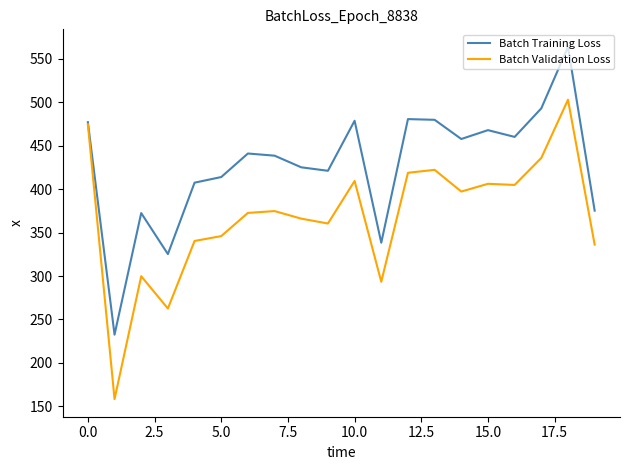

What is the smallest value displayed?

158.3